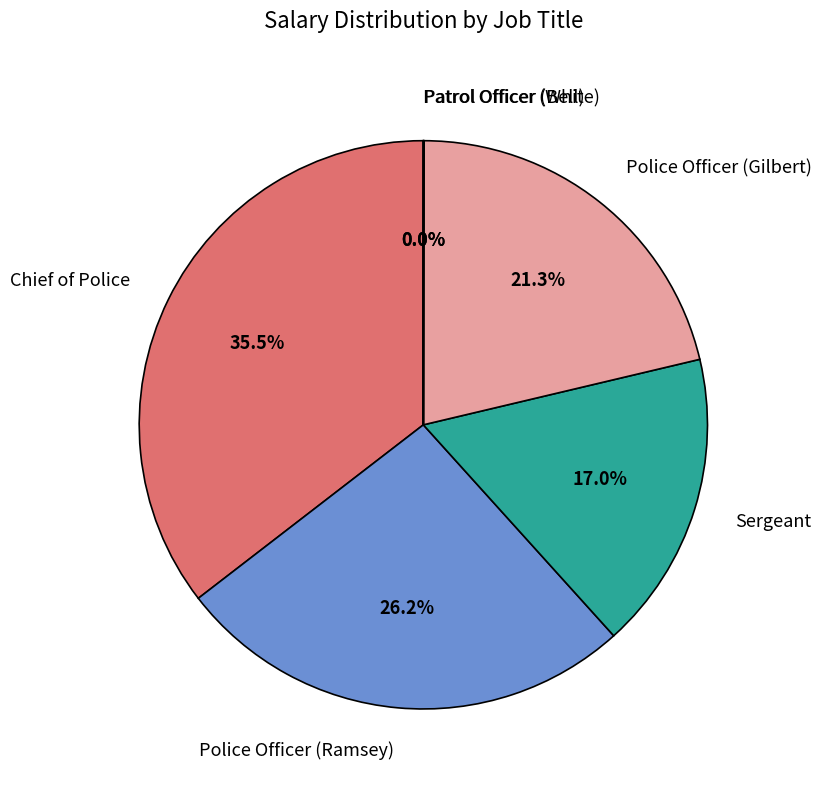

Does any single category account for the majority?

No